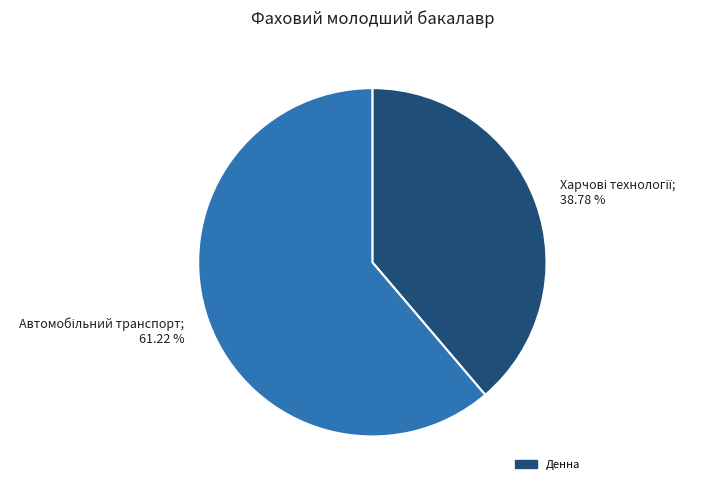

Is there any slice that represents more than half of the pie?

Yes